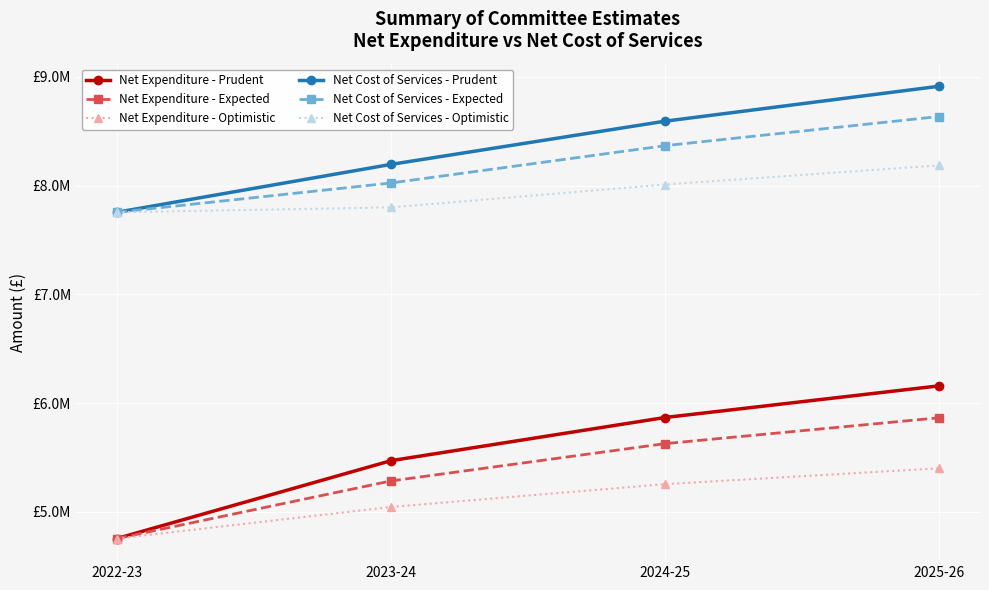

Is this an area chart (filled region under the line)?

No